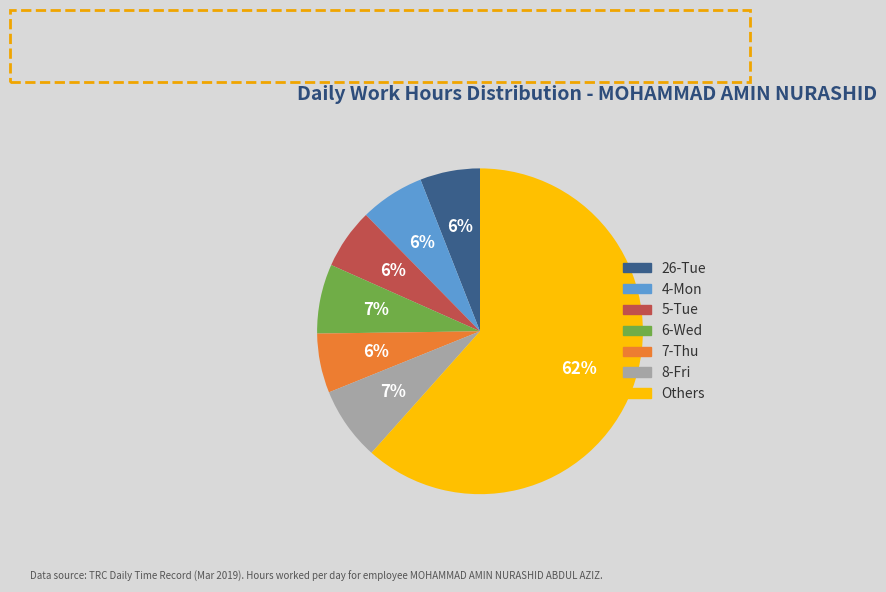

How many slices are in this pie chart?

7